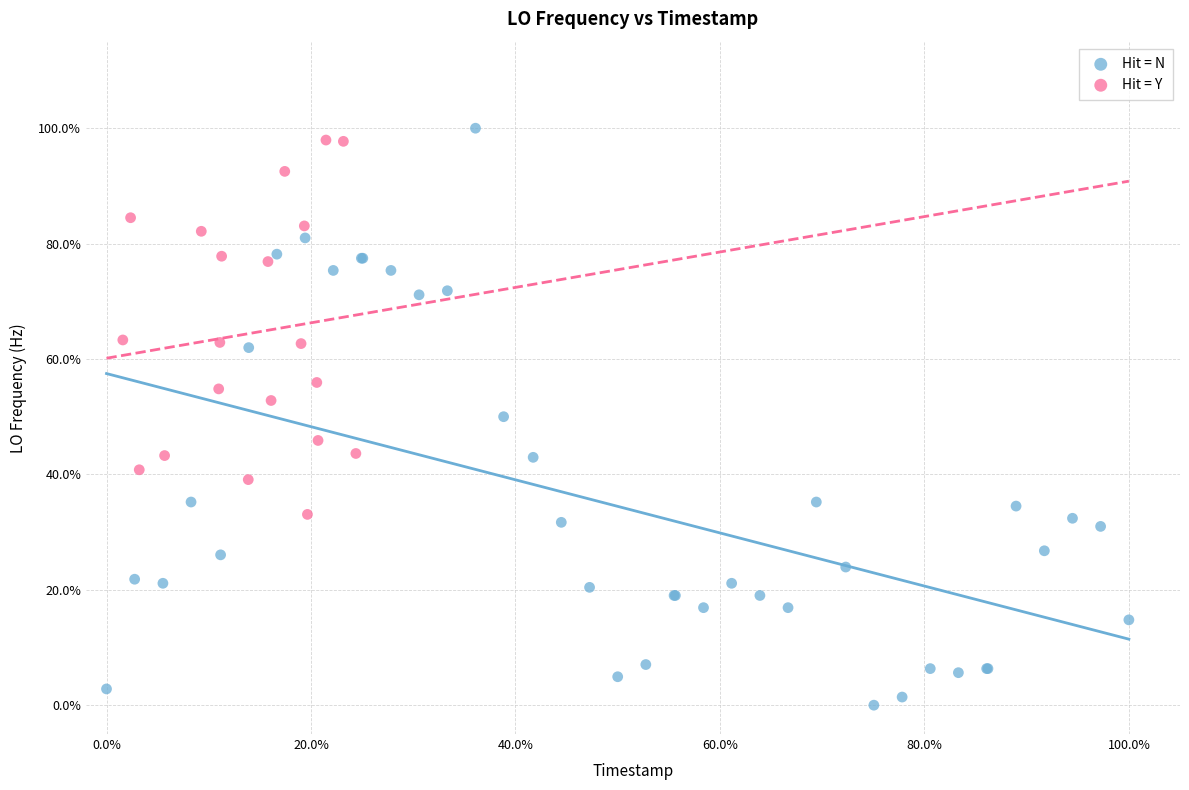

What are all the series names shown in the legend?

Hit = N, Hit = Y